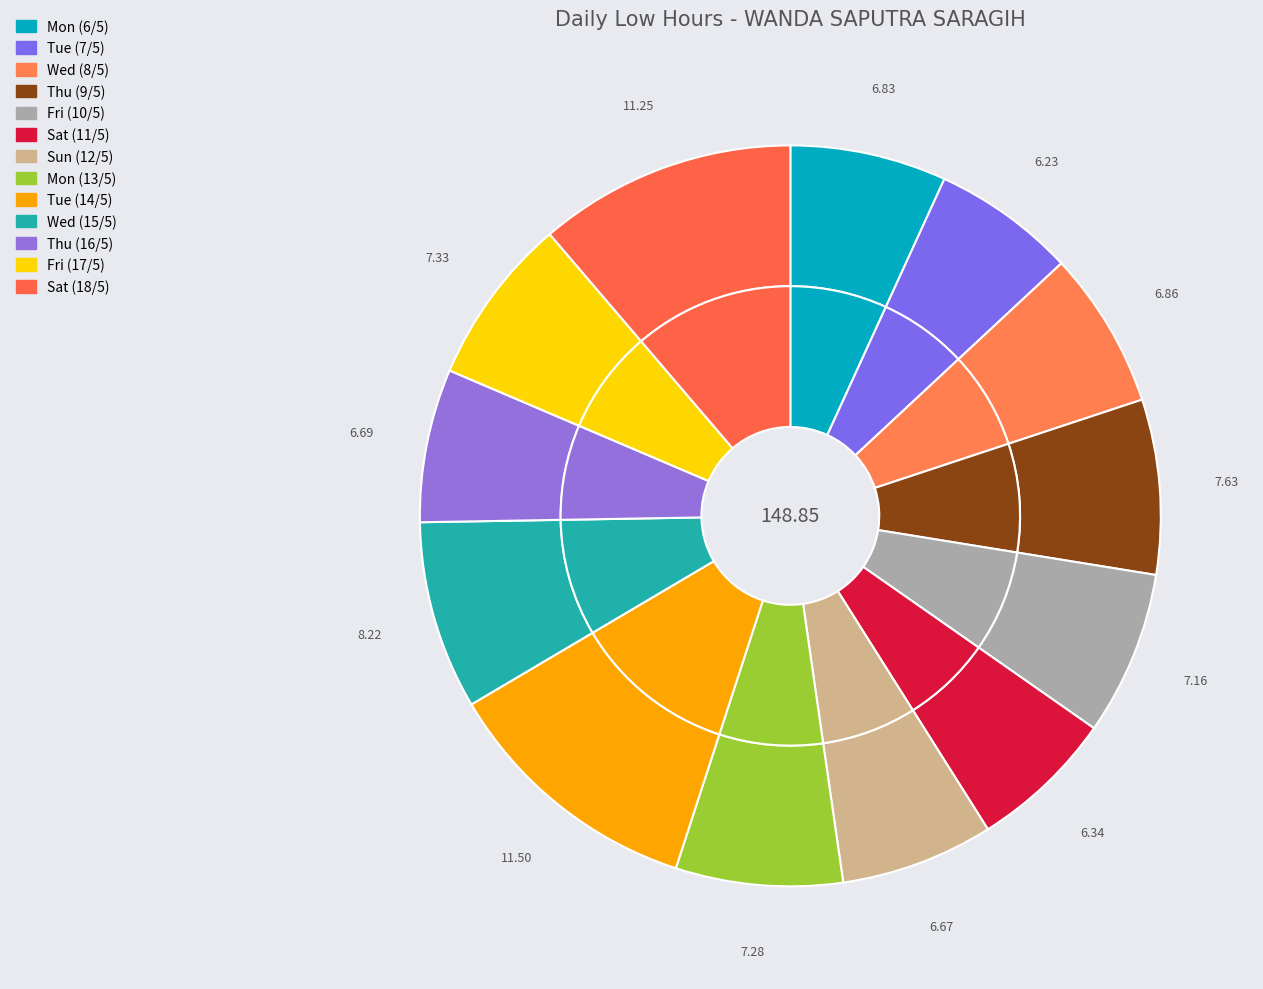

To the nearest percent, what is the average slice percentage?

8%